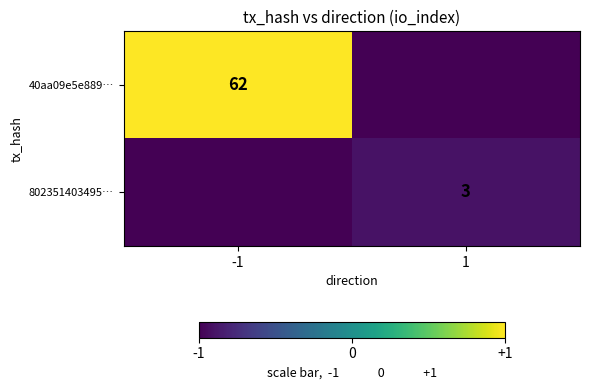

Is the value of 40aa09e5e889… at -1 greater than the value of 802351403495… at 1?

Yes